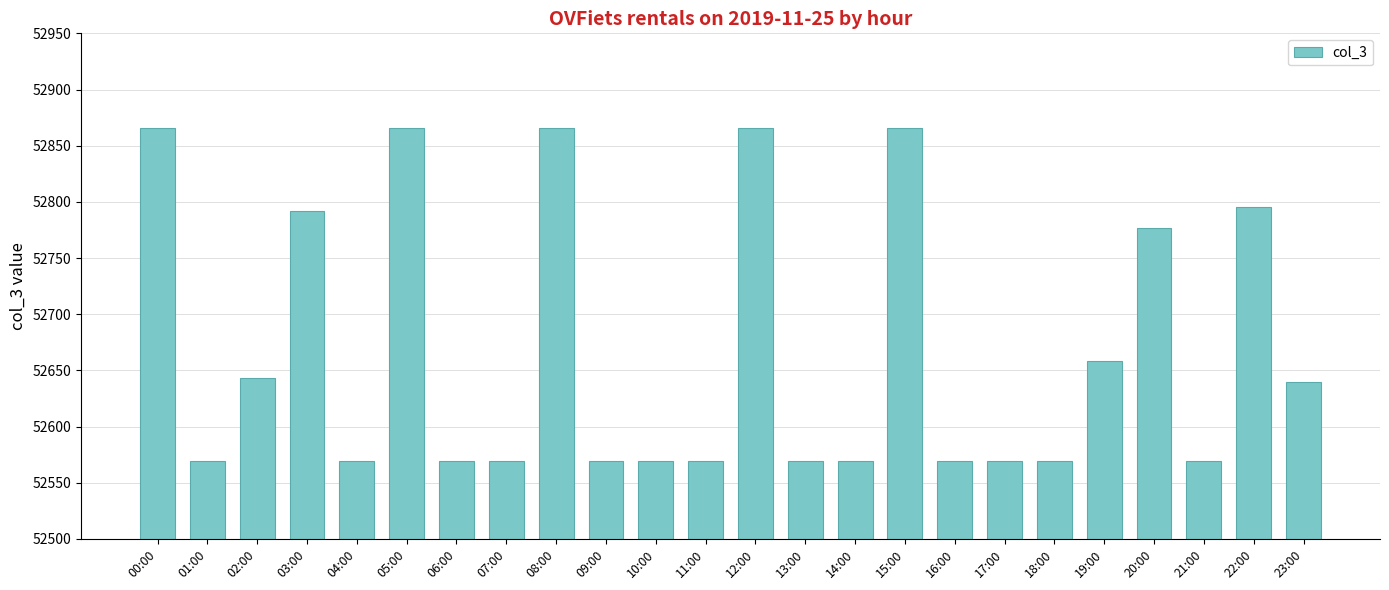

How many data points does each series have?

24